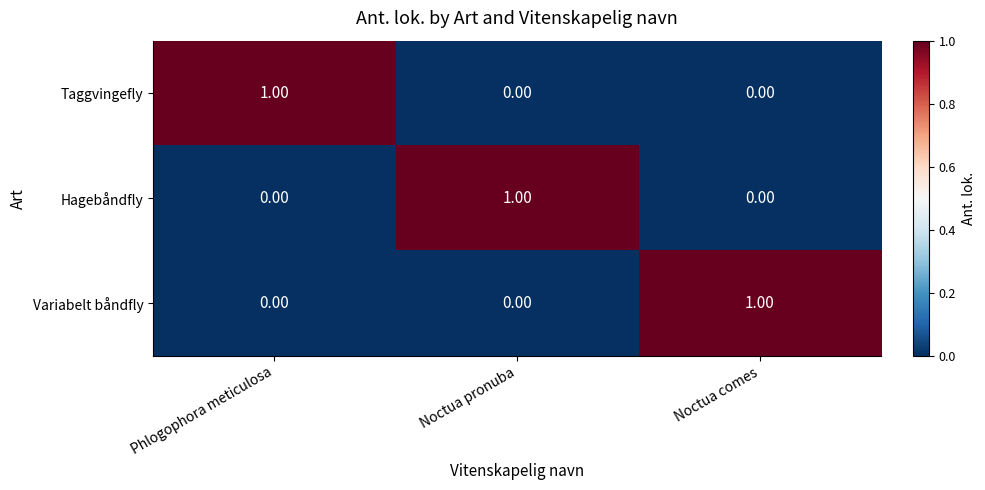

At which label does Hagebåndfly reach its peak?

Noctua pronuba